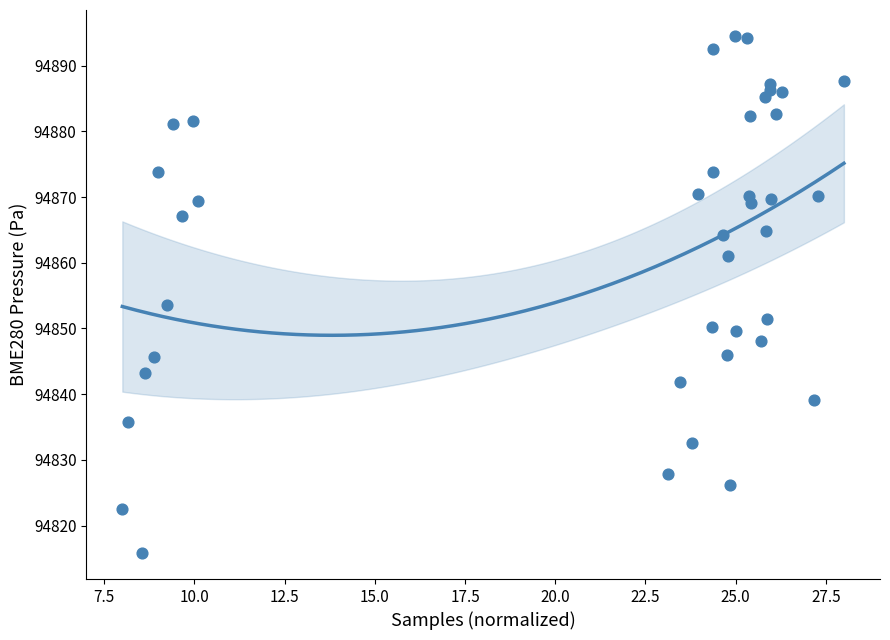

What Y value in the scatter plot is closest to 94855?

94853.5